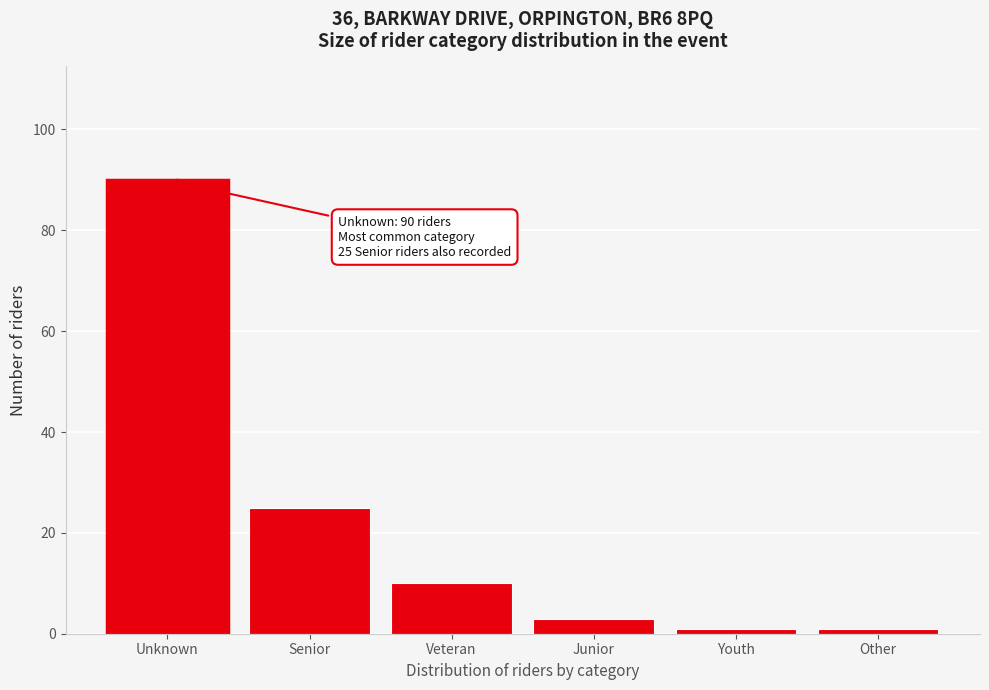

Reading right to left, list all the values displayed in this chart.

Other=1	Youth=1	Junior=3	Veteran=10	Senior=25	Unknown=90